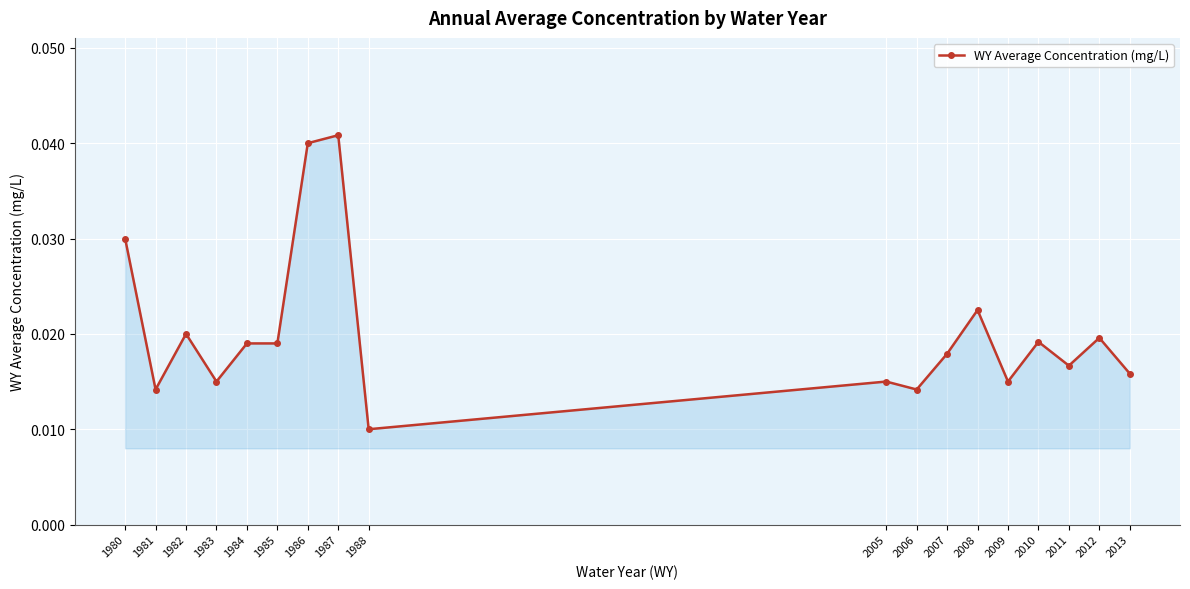

Which category has the lowest value across all series?

1988